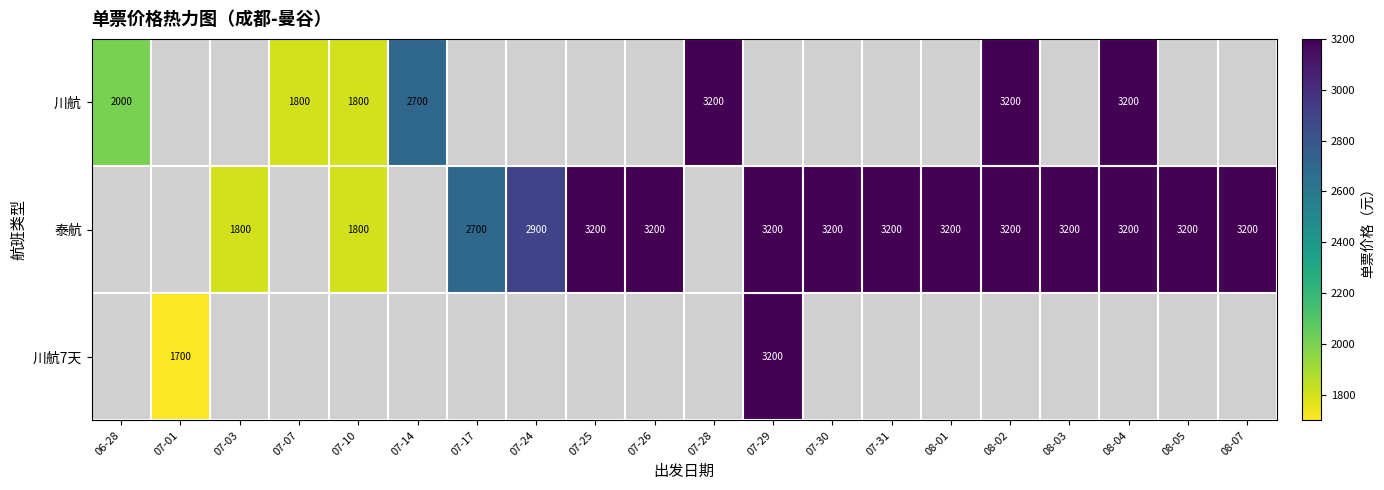

The value of 泰航 at 07-24 is 2900. True or false?

True